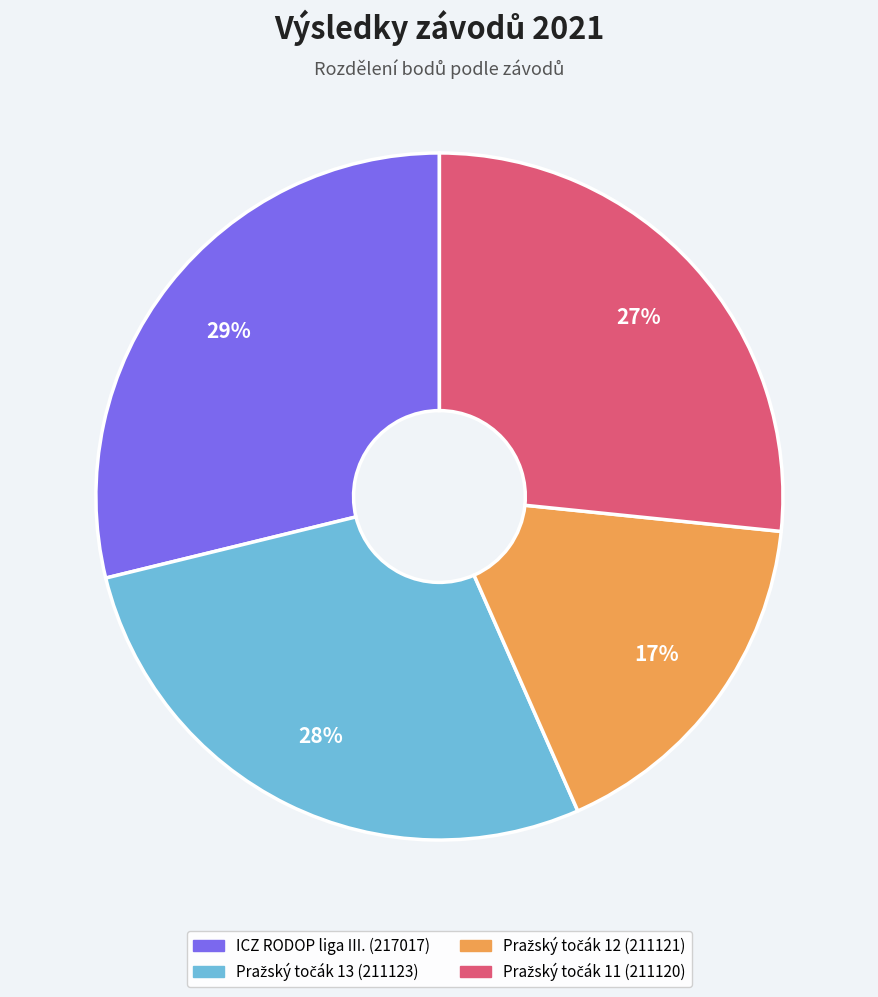

To the nearest percent, what is the difference between the largest and smallest slice percentages?

12%